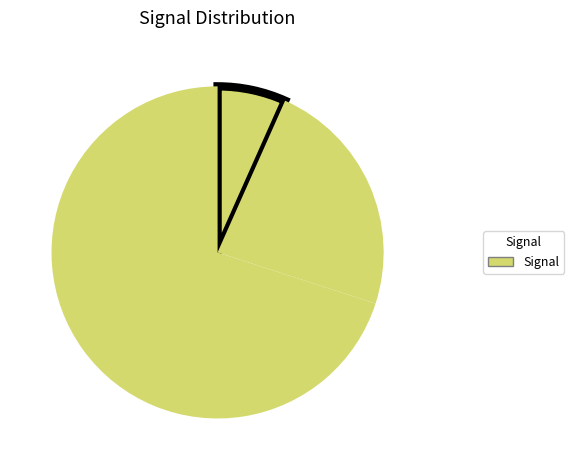

How many slices are in this pie chart?

3